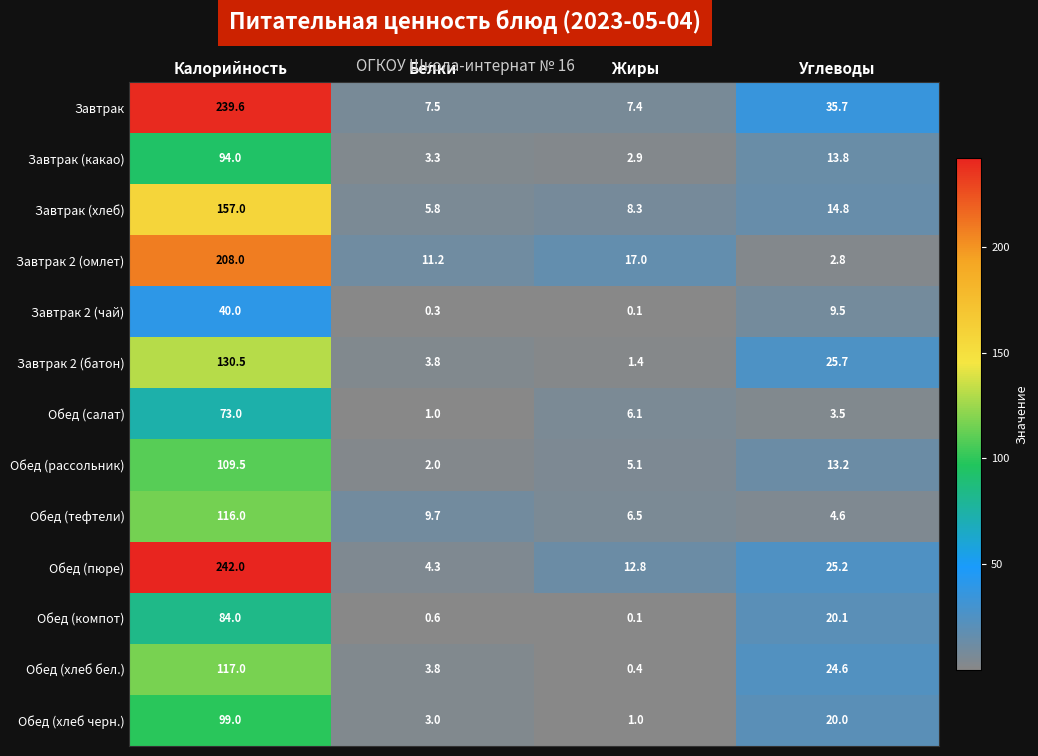

What is the minimum value shown in the chart?

0.1